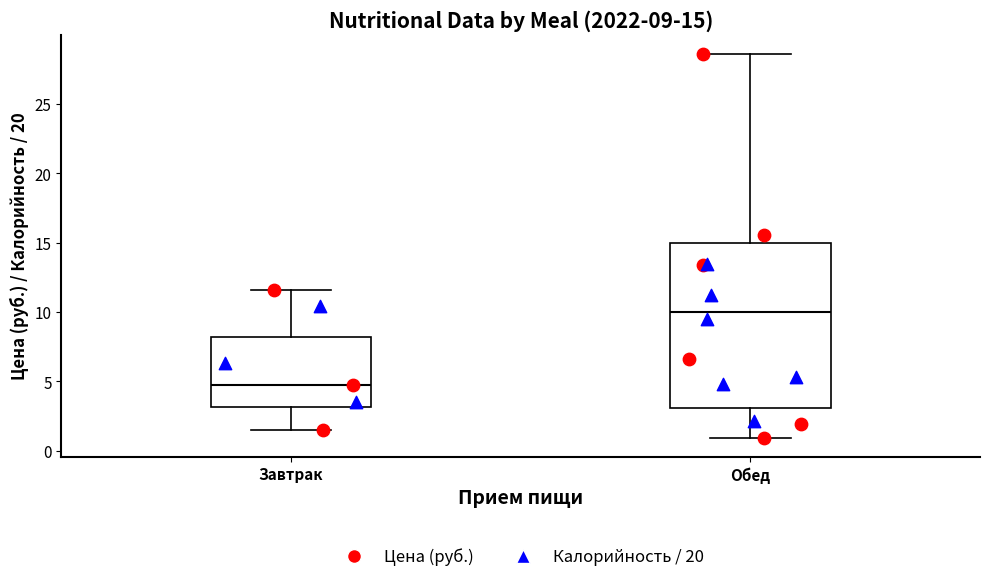

Which box has the lowest median line?

Завтрак